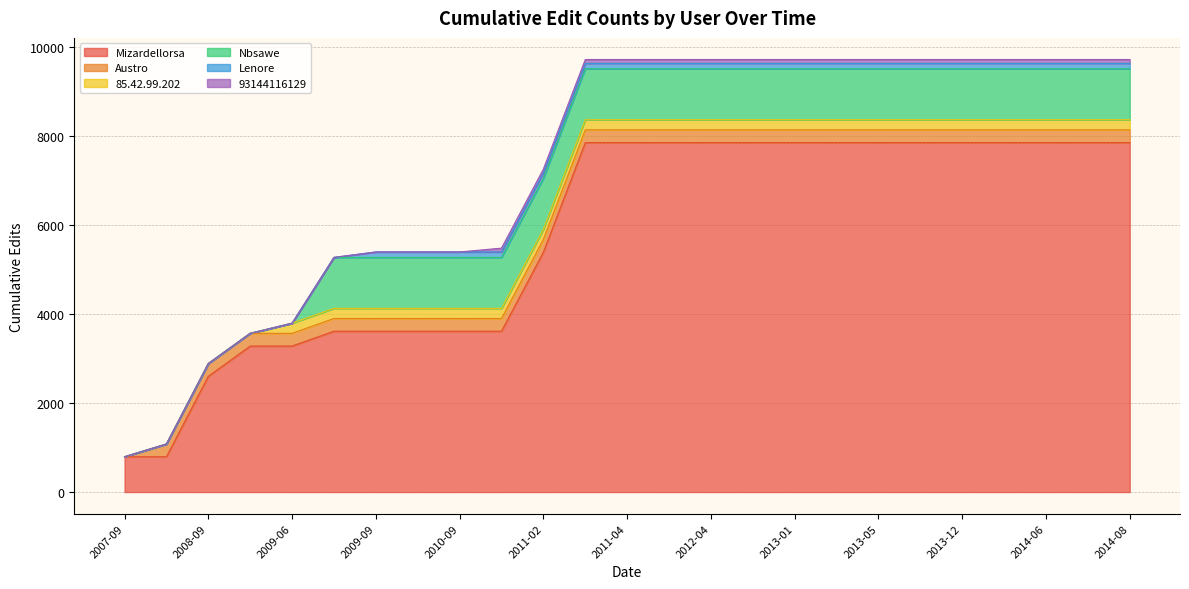

What is the spread (max minus min) of values at 2013-12?

7758